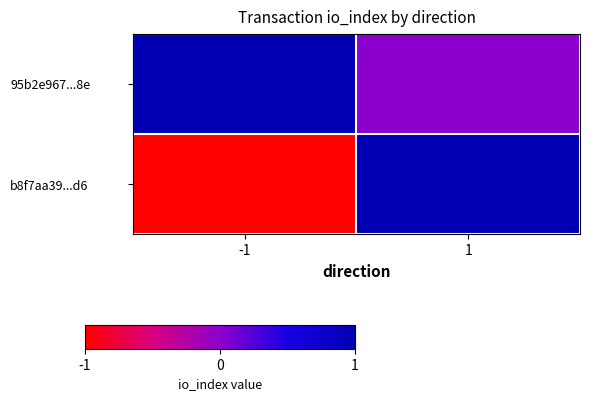

At how many categories does at least one series exceed 0?

2